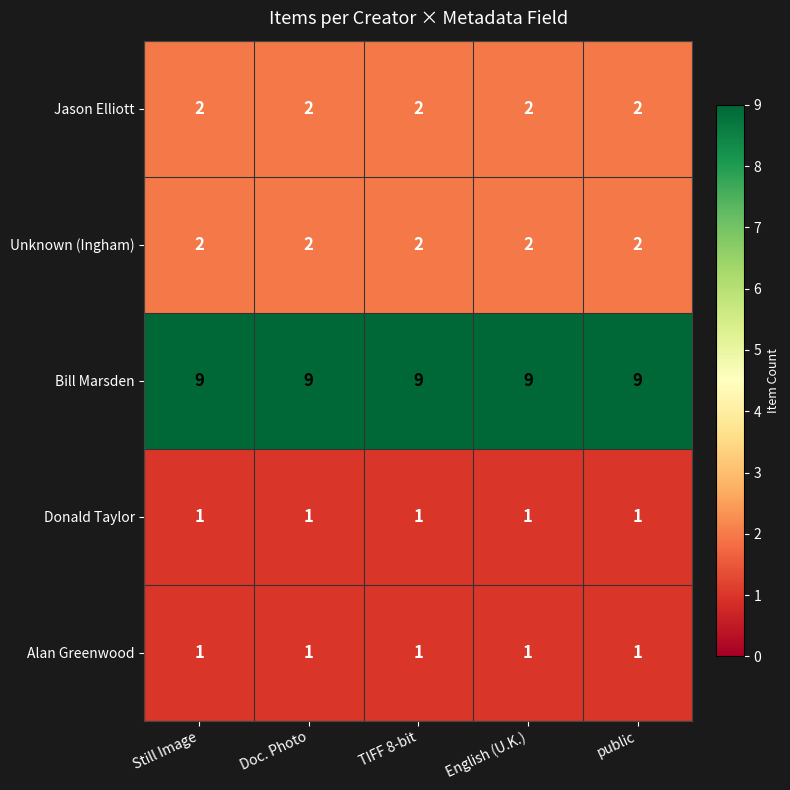

What is the total value across all series at English (U.K.)?

15